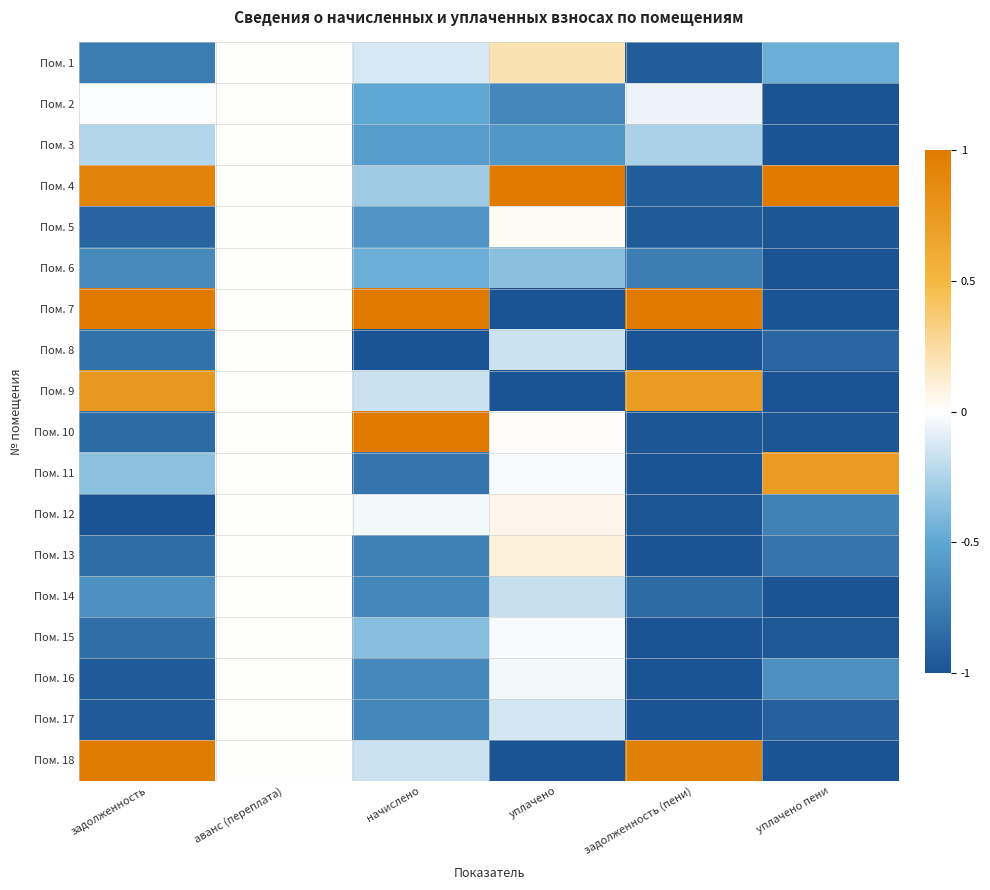

Reading right to left, transcribe all the data shown in this chart.

Пом. 1: уплачено пени=-0.5	задолженность (пени)=-0.9	уплачено=0.2	начислено=-0.1	аванс (переплата)=0.0	задолженность=-0.8
Пом. 2: уплачено пени=-1.0	задолженность (пени)=-0.1	уплачено=-0.7	начислено=-0.5	аванс (переплата)=0.0	задолженность=-0.0
Пом. 3: уплачено пени=-1.0	задолженность (пени)=-0.3	уплачено=-0.6	начислено=-0.6	аванс (переплата)=0.0	задолженность=-0.2
Пом. 4: уплачено пени=1.0	задолженность (пени)=-0.9	уплачено=1.0	начислено=-0.3	аванс (переплата)=0.0	задолженность=0.9
Пом. 5: уплачено пени=-1.0	задолженность (пени)=-0.9	уплачено=0.0	начислено=-0.6	аванс (переплата)=0.0	задолженность=-0.9
Пом. 6: уплачено пени=-1.0	задолженность (пени)=-0.7	уплачено=-0.4	начислено=-0.5	аванс (переплата)=0.0	задолженность=-0.7
Пом. 7: уплачено пени=-1.0	задолженность (пени)=1.0	уплачено=-1.0	начислено=1.0	аванс (переплата)=0.0	задолженность=1.0
Пом. 8: уплачено пени=-0.9	задолженность (пени)=-1.0	уплачено=-0.2	начислено=-1.0	аванс (переплата)=0.0	задолженность=-0.8
Пом. 9: уплачено пени=-1.0	задолженность (пени)=0.7	уплачено=-1.0	начислено=-0.2	аванс (переплата)=0.0	задолженность=0.8
Пом. 10: уплачено пени=-1.0	задолженность (пени)=-1.0	уплачено=0.0	начислено=1.0	аванс (переплата)=0.0	задолженность=-0.9
Пом. 11: уплачено пени=0.7	задолженность (пени)=-1.0	уплачено=-0.0	начислено=-0.8	аванс (переплата)=0.0	задолженность=-0.4
Пом. 12: уплачено пени=-0.7	задолженность (пени)=-1.0	уплачено=0.1	начислено=-0.0	аванс (переплата)=0.0	задолженность=-1.0
Пом. 13: уплачено пени=-0.8	задолженность (пени)=-1.0	уплачено=0.1	начислено=-0.7	аванс (переплата)=0.0	задолженность=-0.9
Пом. 14: уплачено пени=-1.0	задолженность (пени)=-0.9	уплачено=-0.2	начислено=-0.7	аванс (переплата)=0.0	задолженность=-0.6
Пом. 15: уплачено пени=-1.0	задолженность (пени)=-1.0	уплачено=-0.0	начислено=-0.4	аванс (переплата)=0.0	задолженность=-0.8
Пом. 16: уплачено пени=-0.6	задолженность (пени)=-1.0	уплачено=-0.0	начислено=-0.7	аванс (переплата)=0.0	задолженность=-1.0
Пом. 17: уплачено пени=-0.9	задолженность (пени)=-1.0	уплачено=-0.1	начислено=-0.7	аванс (переплата)=0.0	задолженность=-0.9
Пом. 18: уплачено пени=-1.0	задолженность (пени)=0.9	уплачено=-1.0	начислено=-0.2	аванс (переплата)=0.0	задолженность=1.0